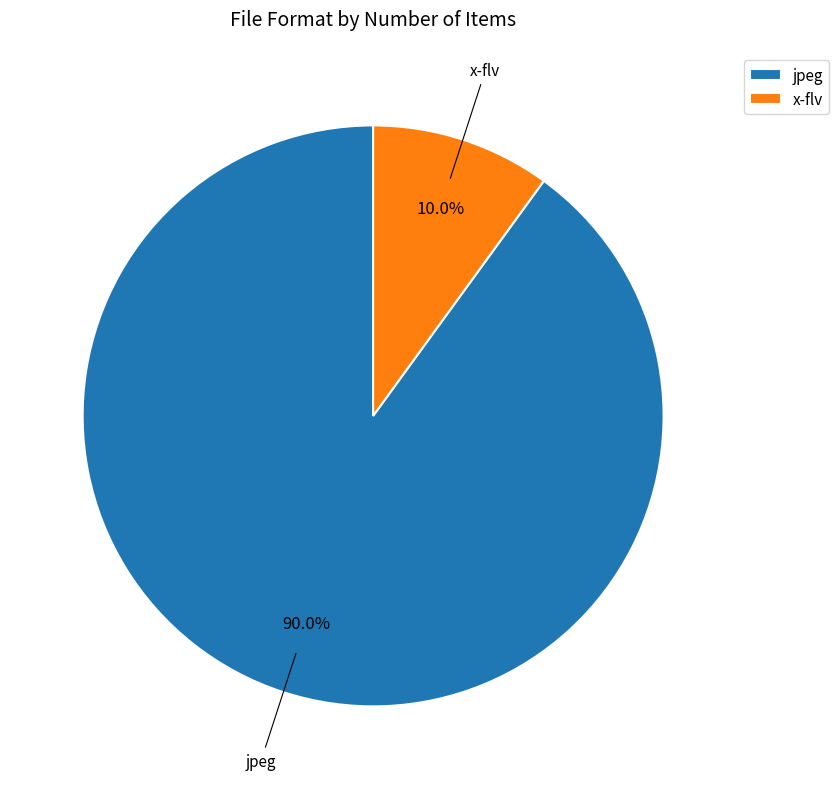

Which category has the biggest portion of the pie?

jpeg